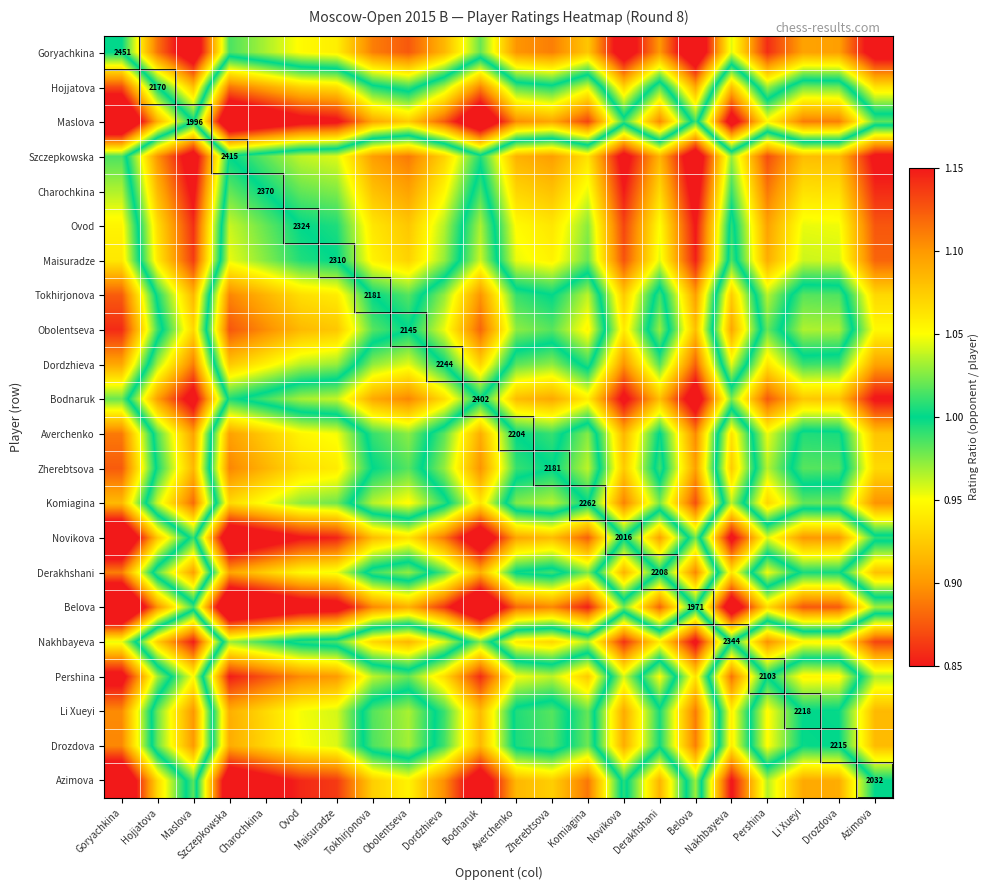

At which category is the sum across all series the highest?

Goryachkina